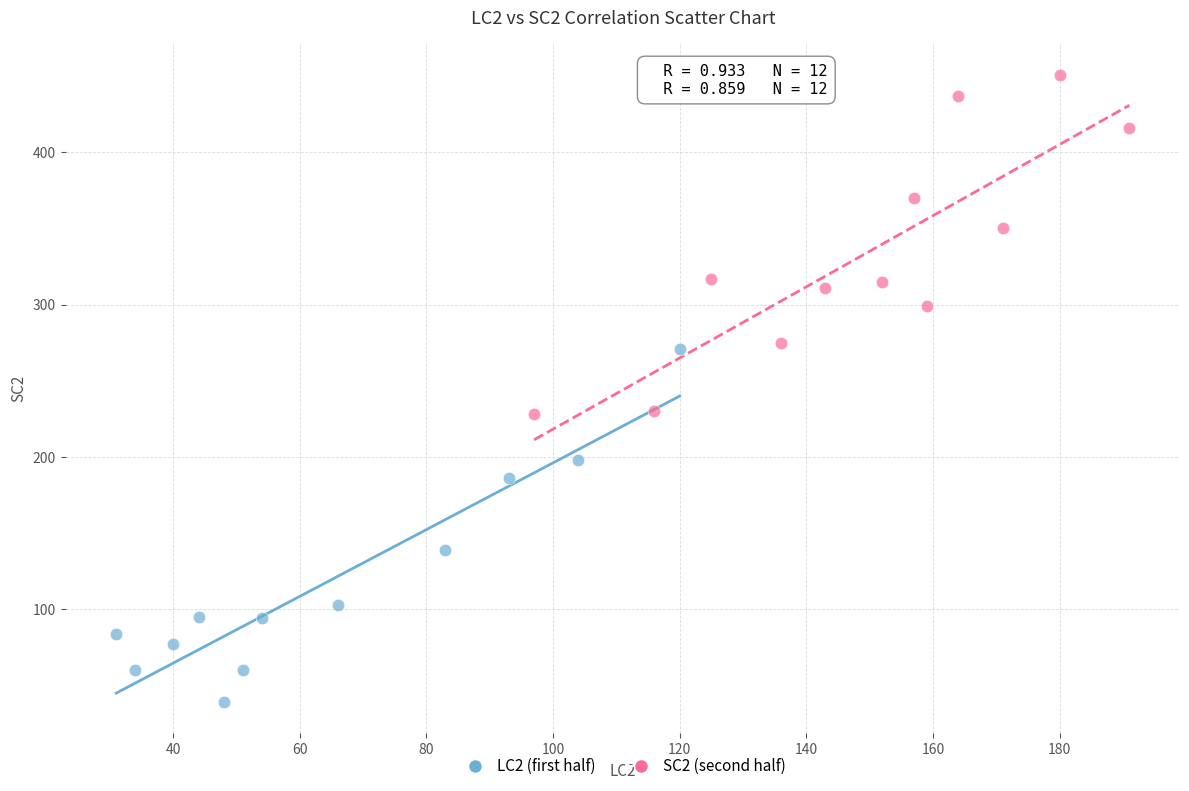

Which series has the largest Y range (max minus min)?

LC2 (first half)